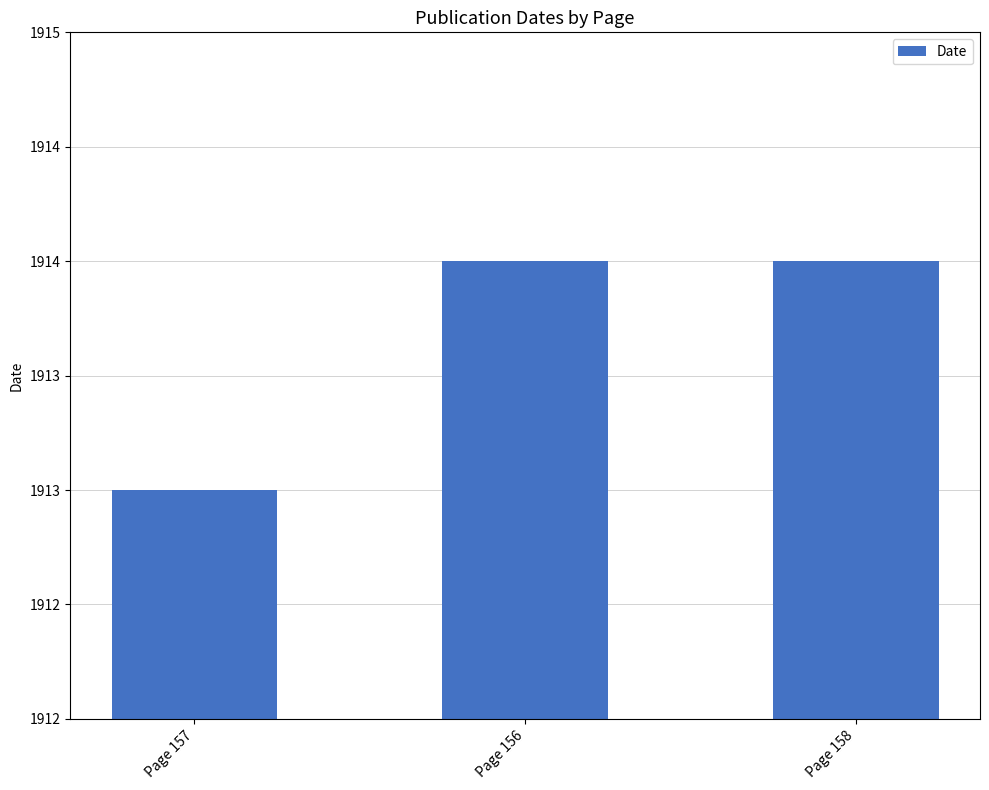

What position from the right is Page 157?

3